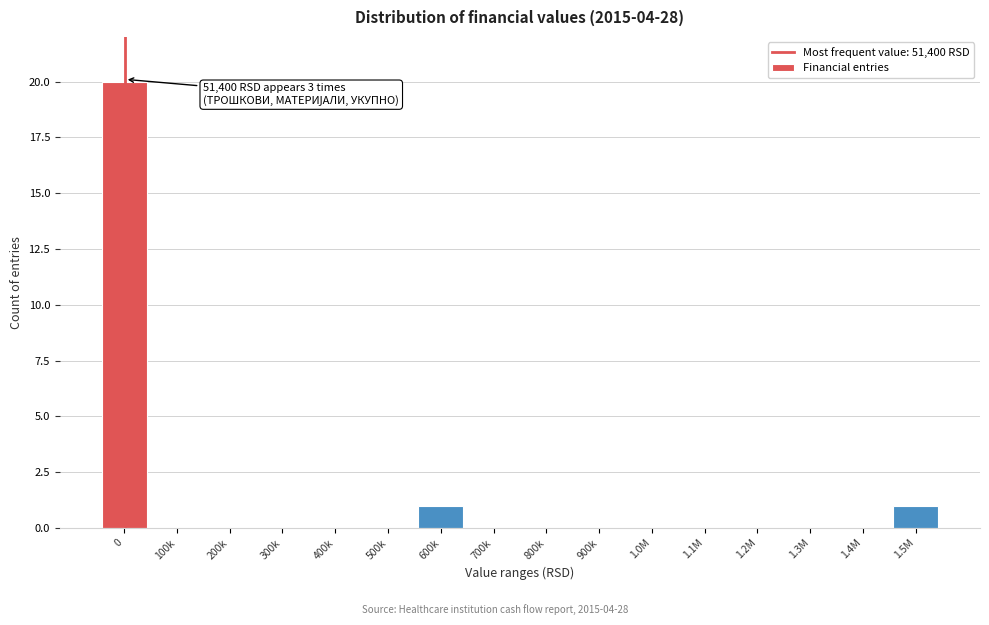

Reading left to right, list all the values displayed in this chart.

0=20	100k=0	200k=0	300k=0	400k=0	500k=0	600k=1	700k=0	800k=0	900k=0	1.0M=0	1.1M=0	1.2M=0	1.3M=0	1.4M=0	1.5M=1